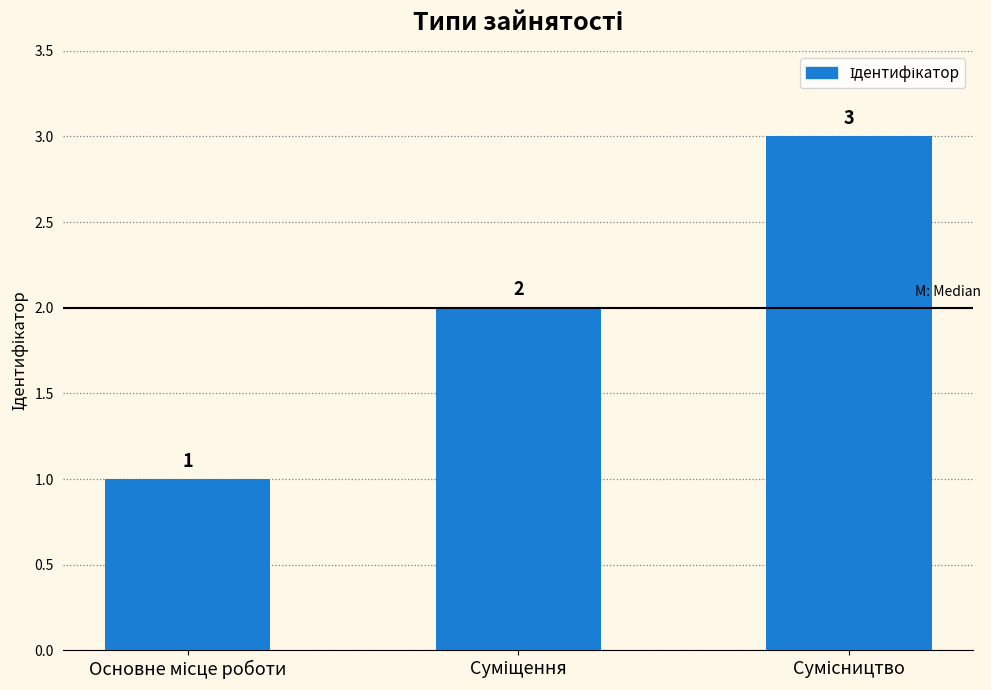

What is the maximum value shown in the chart?

3